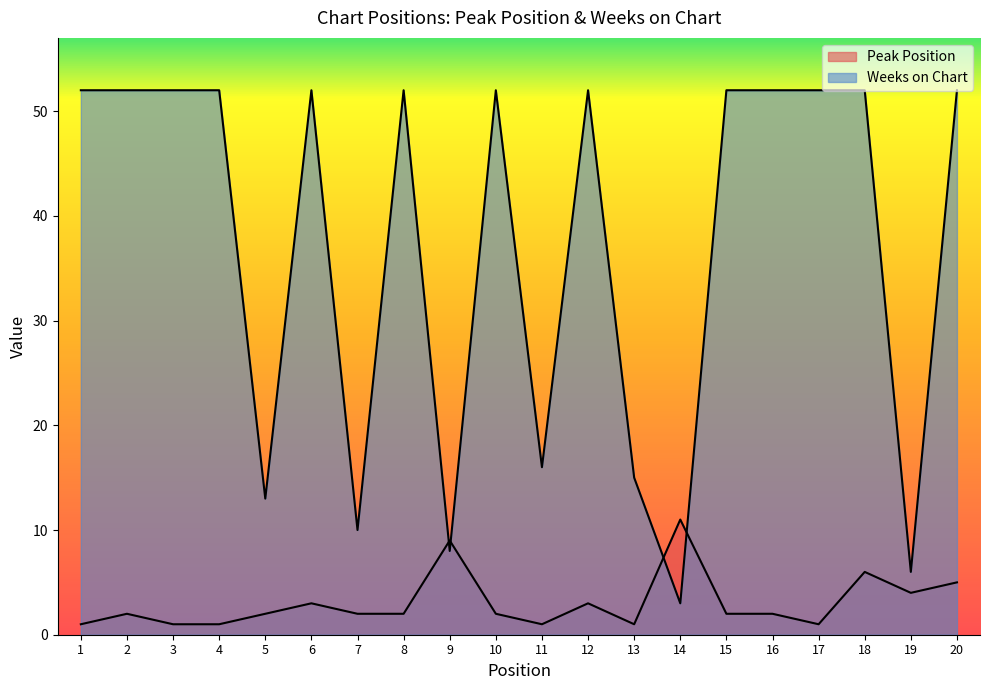

How many times do Peak Position and Weeks on Chart cross each other?

4